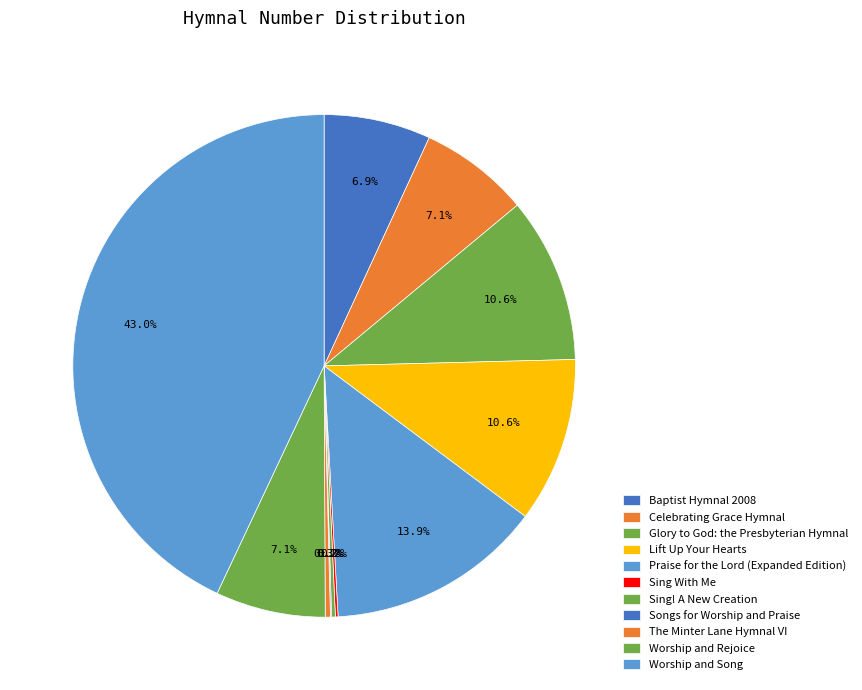

To the nearest percent, what percentage of the pie is Praise for the Lord (Expanded Edition)?

14%